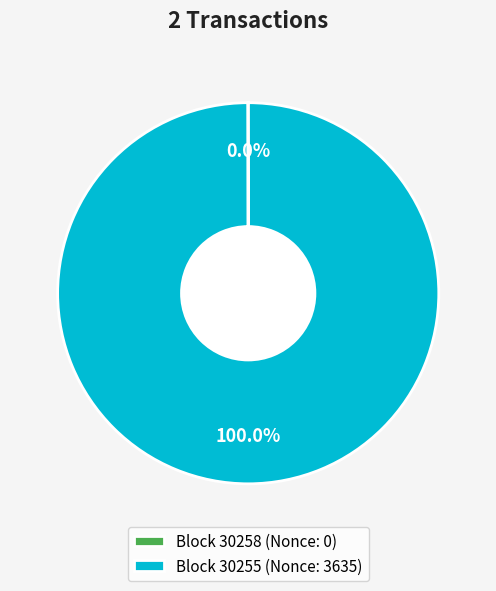

Is there a majority slice in this chart?

Yes